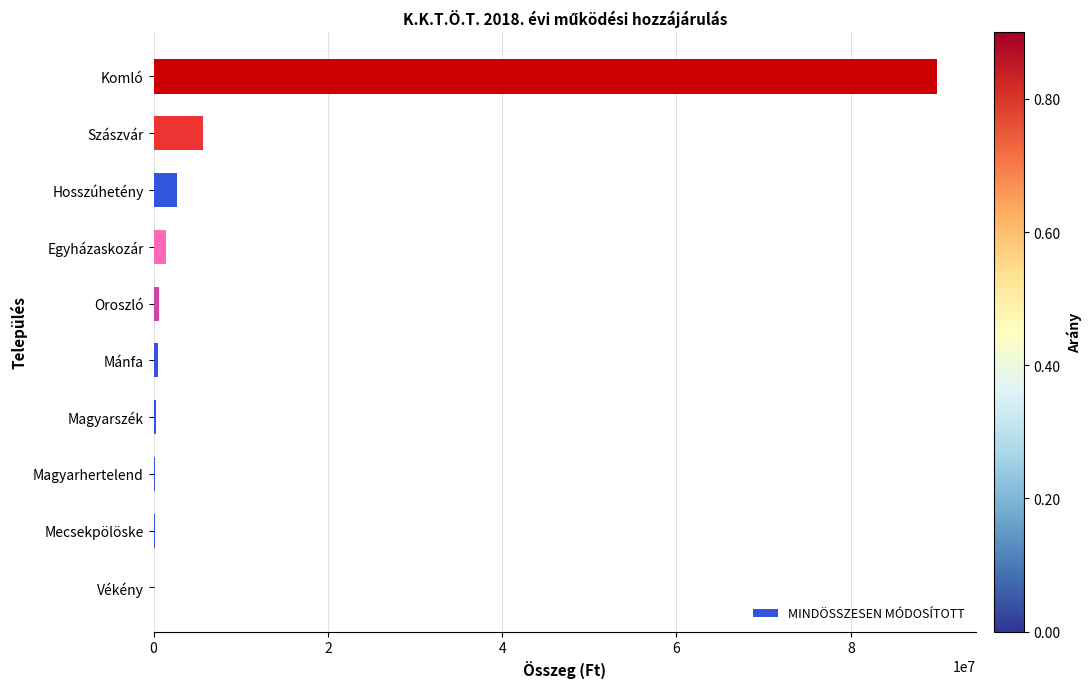

What is the greatest value displayed?

89909562